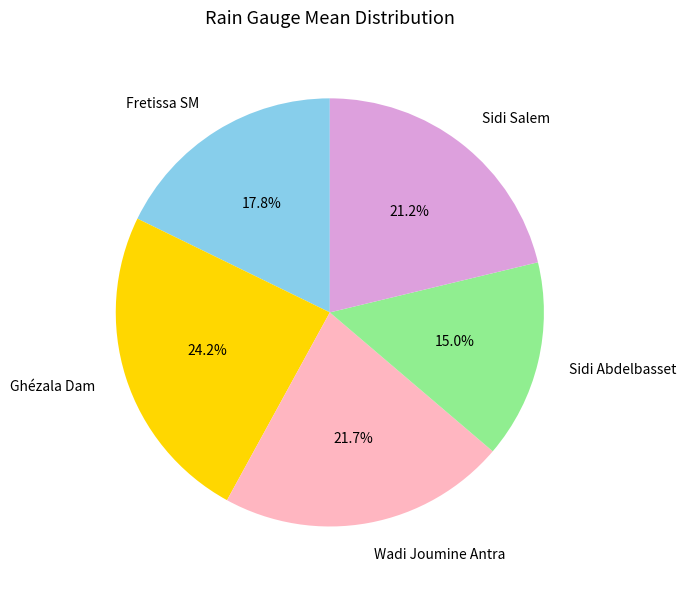

Rank the categories by value from lowest to highest.

Sidi Abdelbasset, Fretissa SM, Sidi Salem, Wadi Joumine Antra, Ghézala Dam